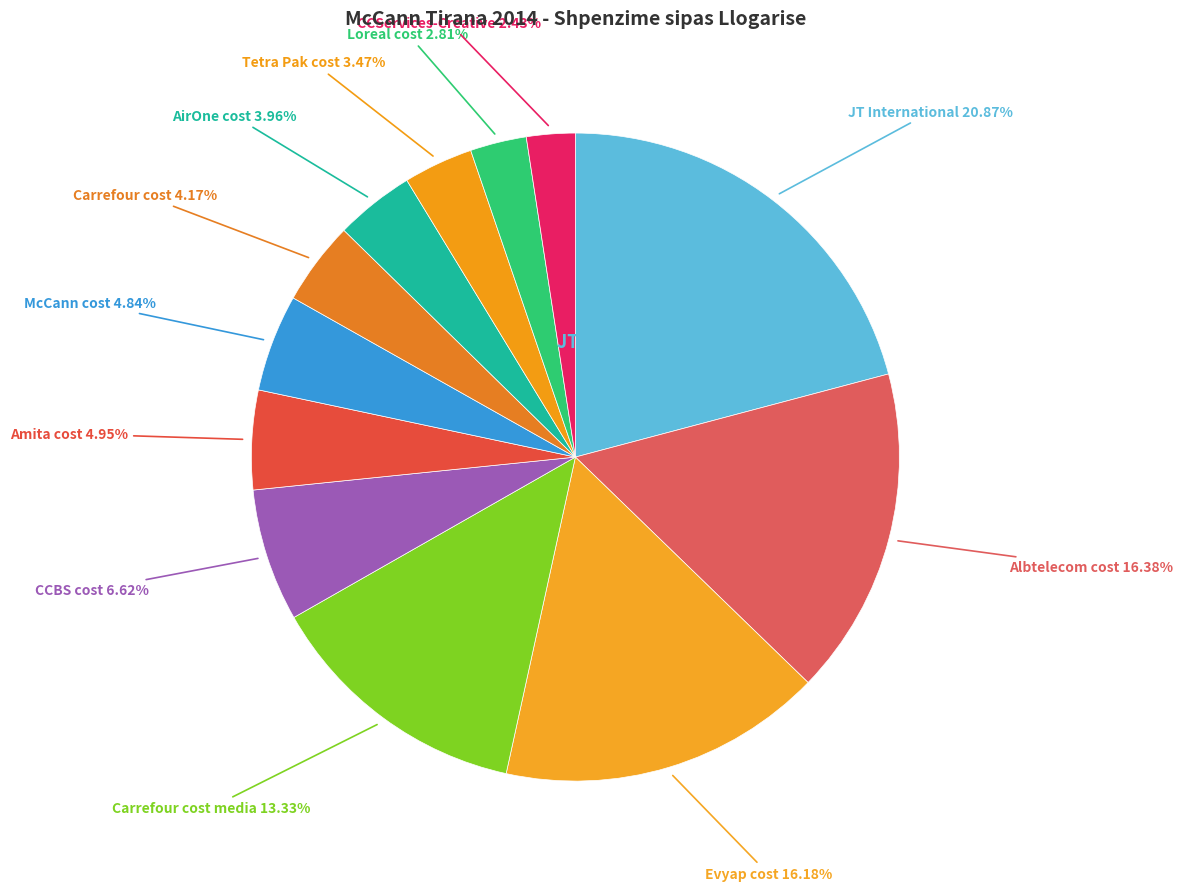

What is the smallest slice in the pie chart?

CCServices-Creative